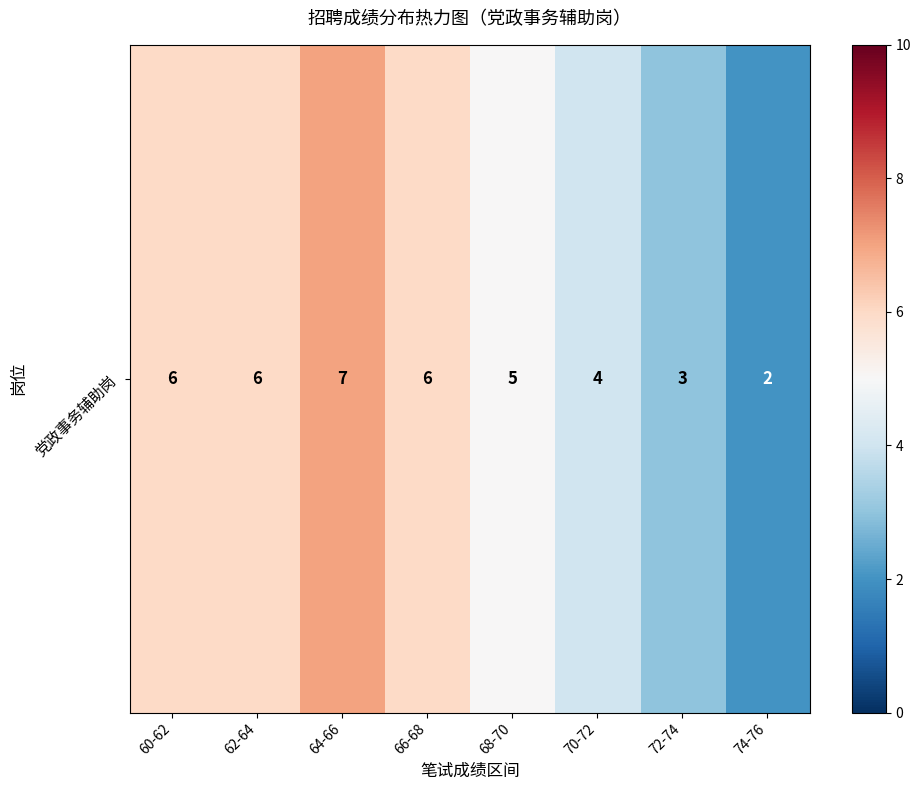

Where does the data first go above 6?

64-66